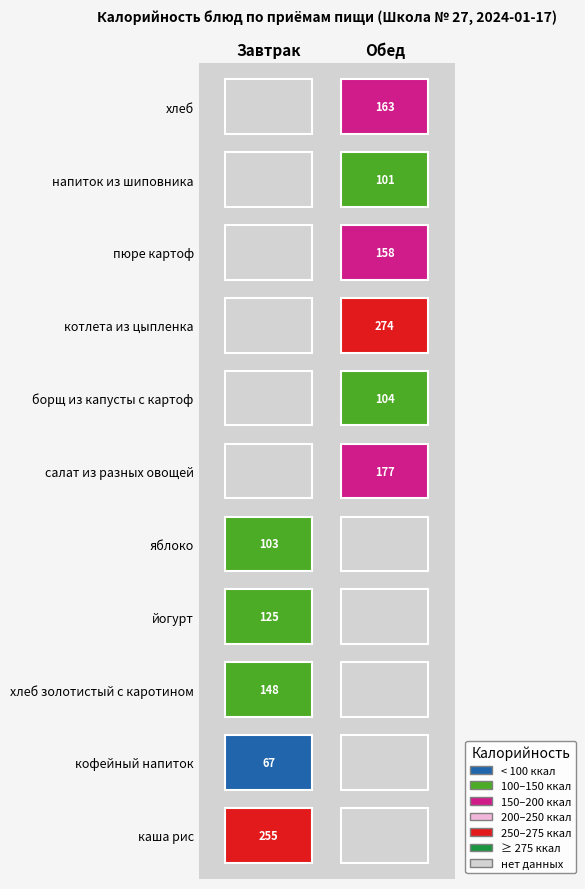

The Завтрак series shows 397.2 at каша рис. True or false?

False